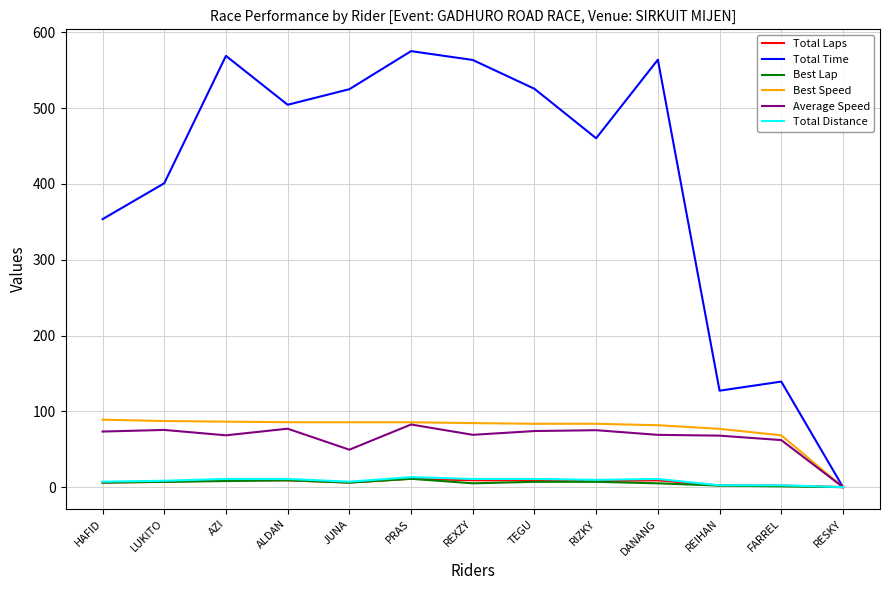

The Best Speed series shows 89.0 at HAFID. True or false?

True